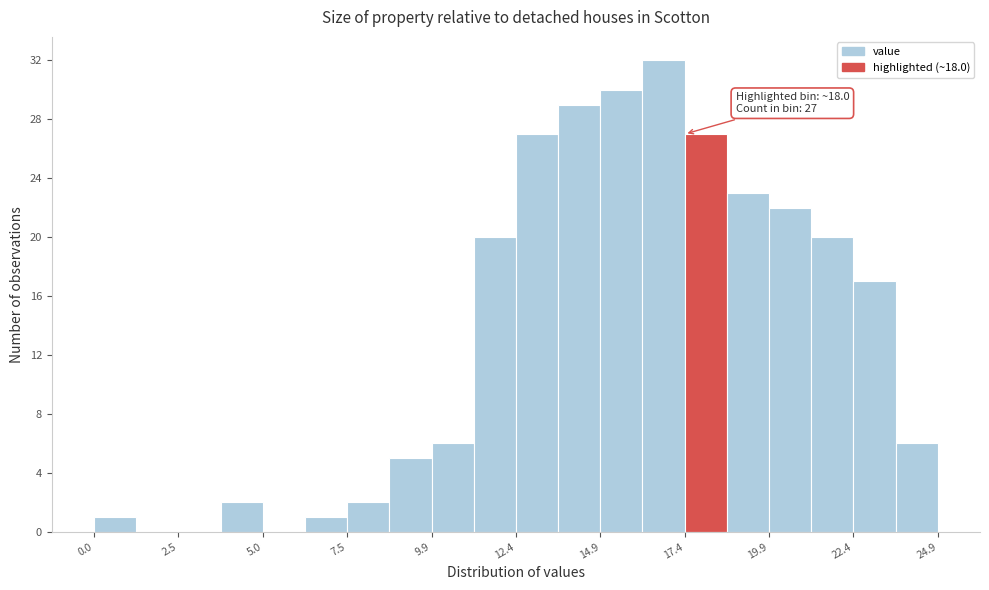

Read against the x-axis, roughly where is the centre of the tallest bar?

17.0